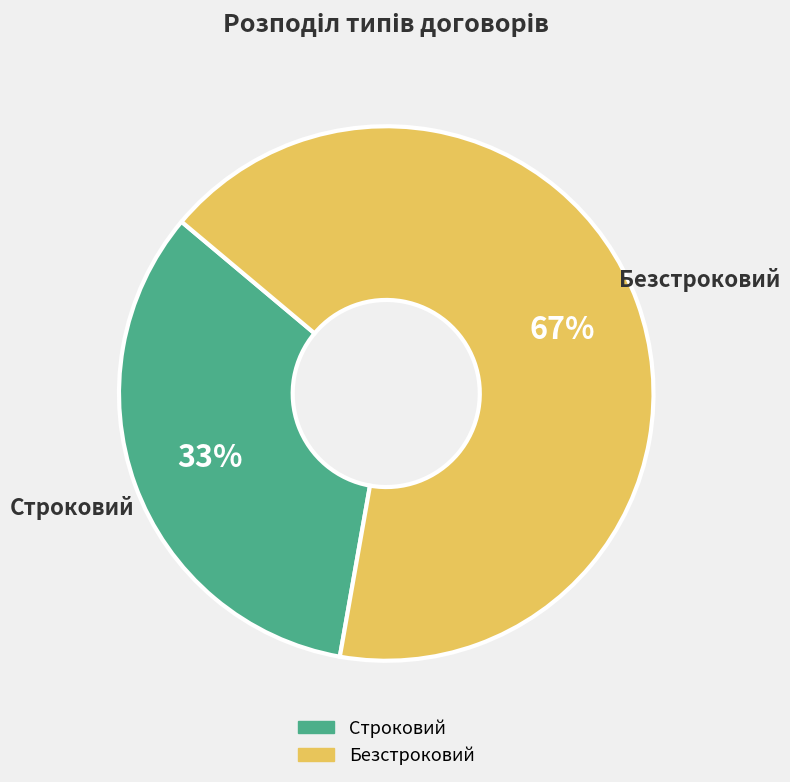

Do Безстроковий and Строковий together represent more than half of the pie?

Yes